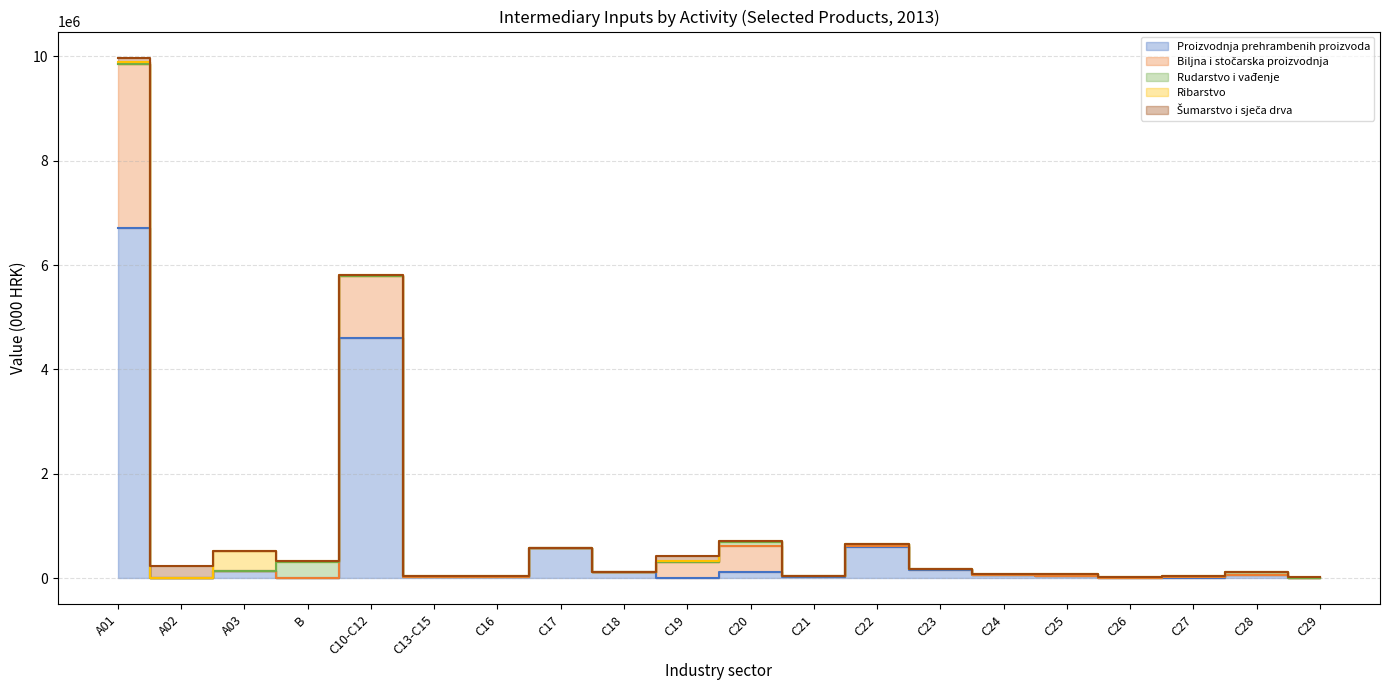

How many distinct data groups are displayed?

5